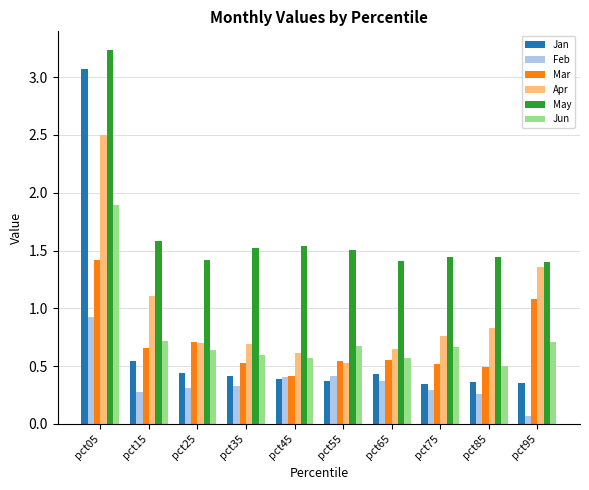

How many May values are between 1 and 2?

9